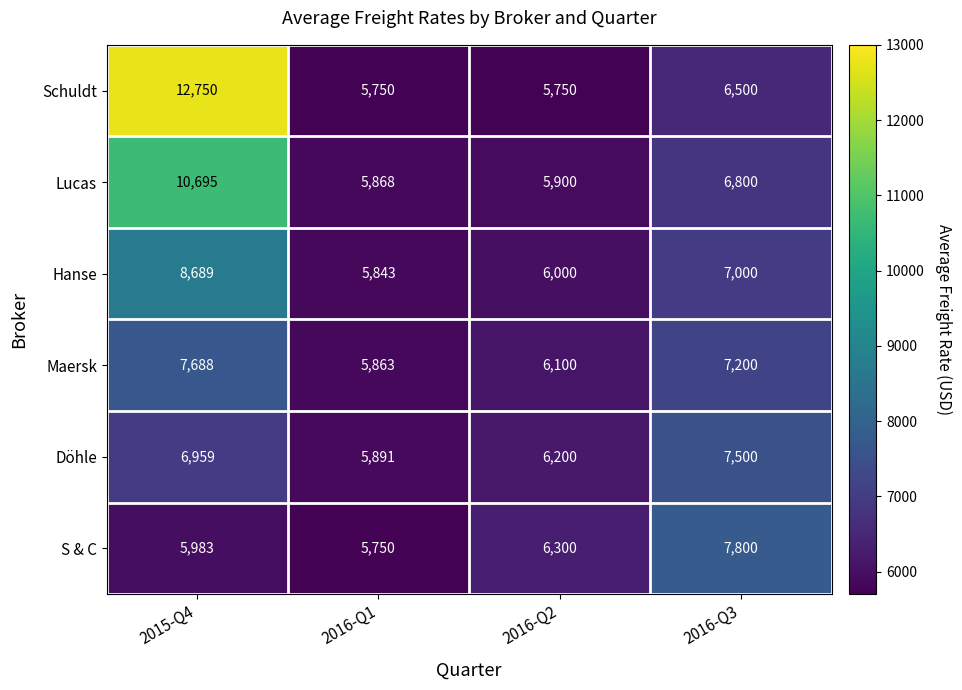

At how many categories does at least one series exceed 9146?

1